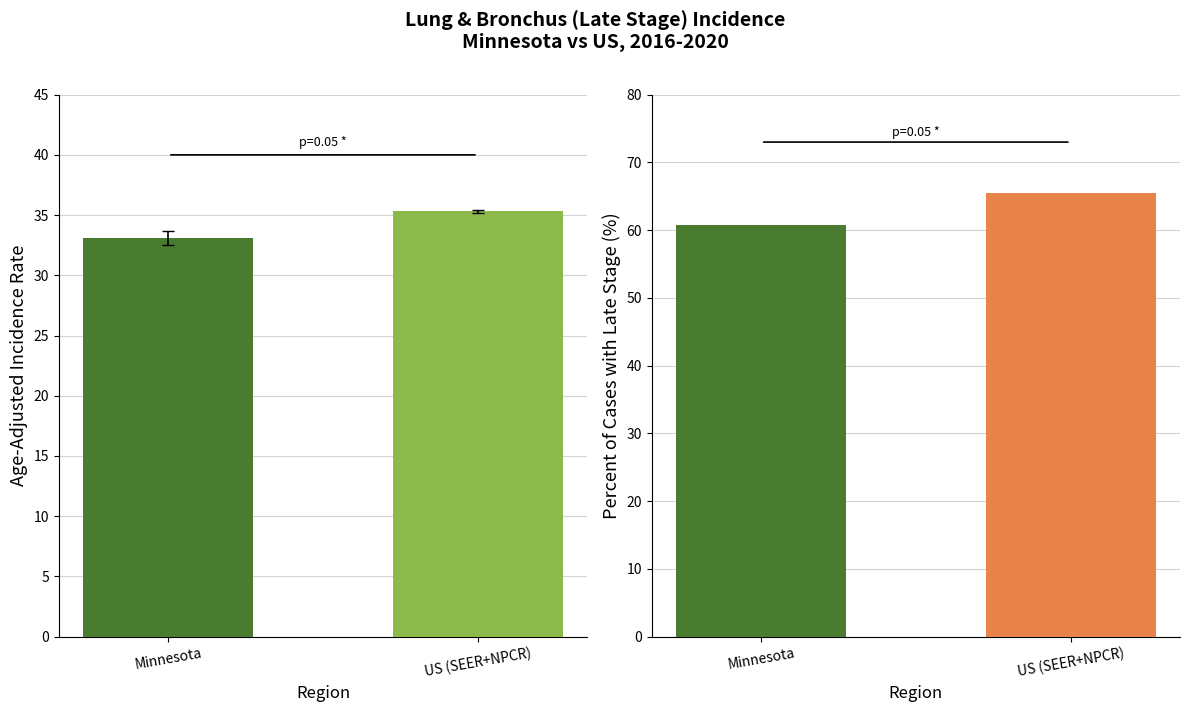

What is the label of the 1st bar from the right?

US (SEER+NPCR)